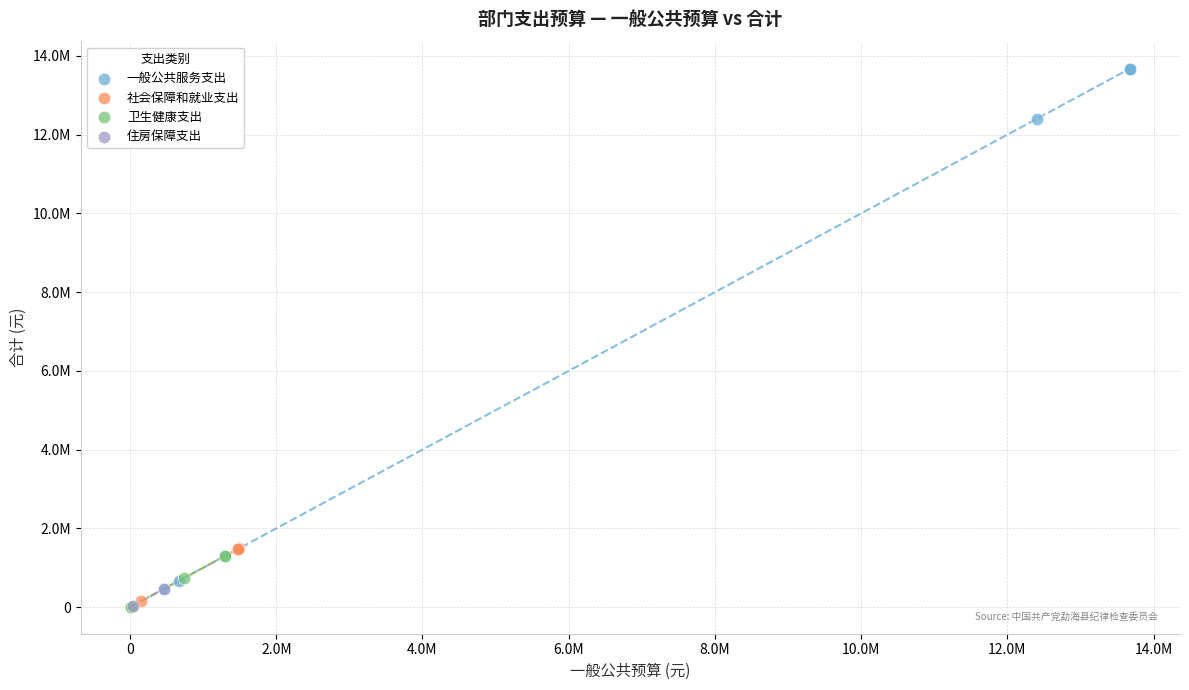

What are all the series names shown in the legend?

一般公共服务支出, 社会保障和就业支出, 卫生健康支出, 住房保障支出